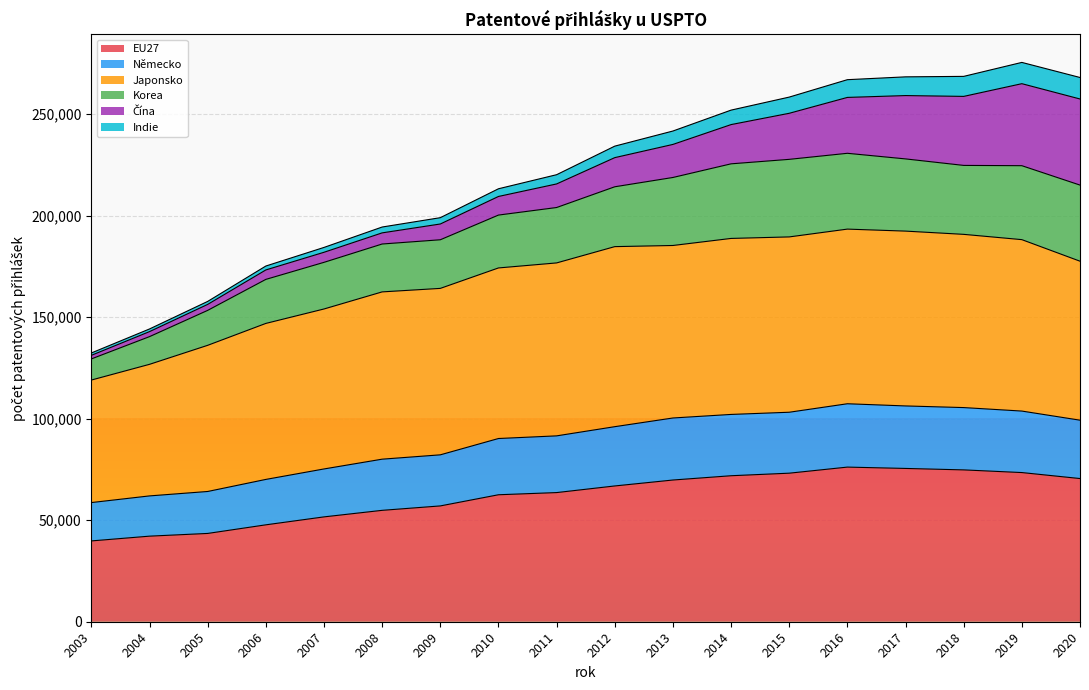

Does the chart display data point markers on the line(s)?

No